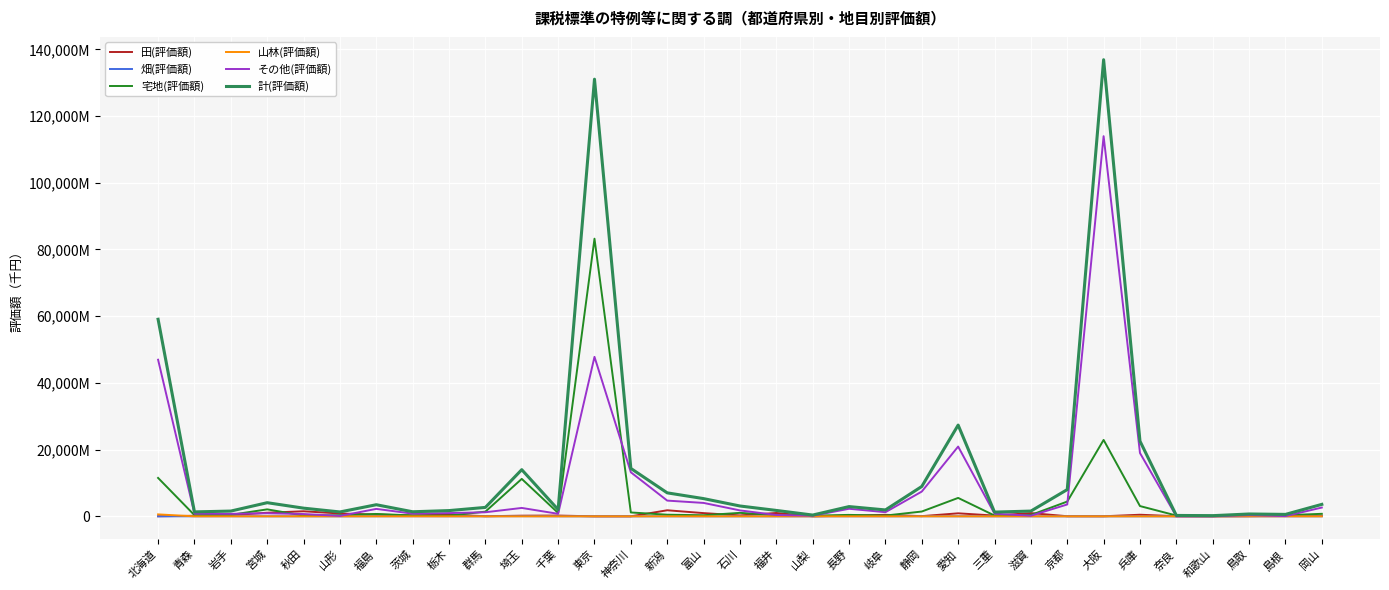

What are all the series names shown in the legend?

田(評価額), 畑(評価額), 宅地(評価額), 山林(評価額), その他(評価額), 計(評価額)